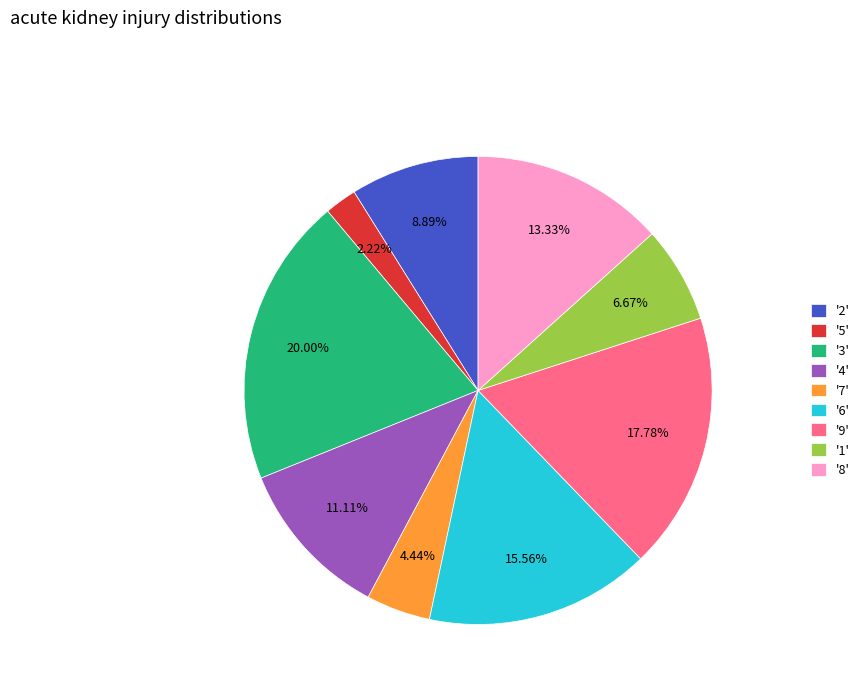

Which has a higher value, '6' or '2'?

'6'